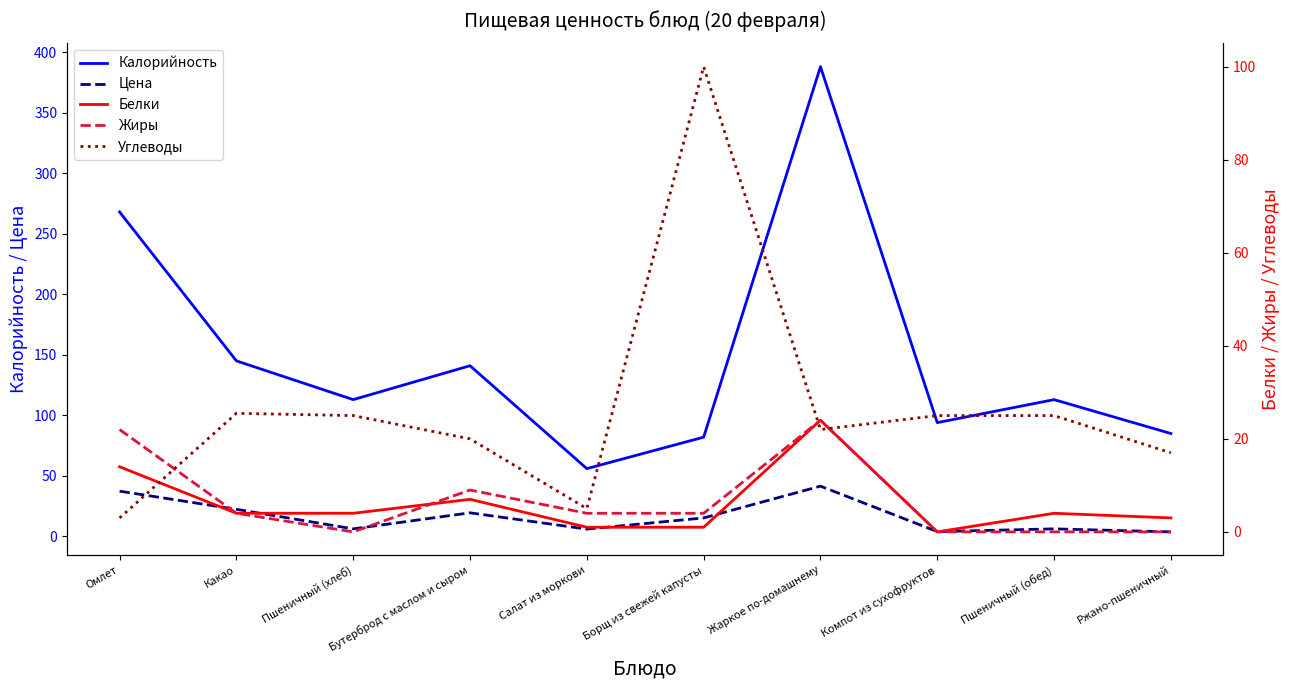

What is the average value of the Белки series?

6.2